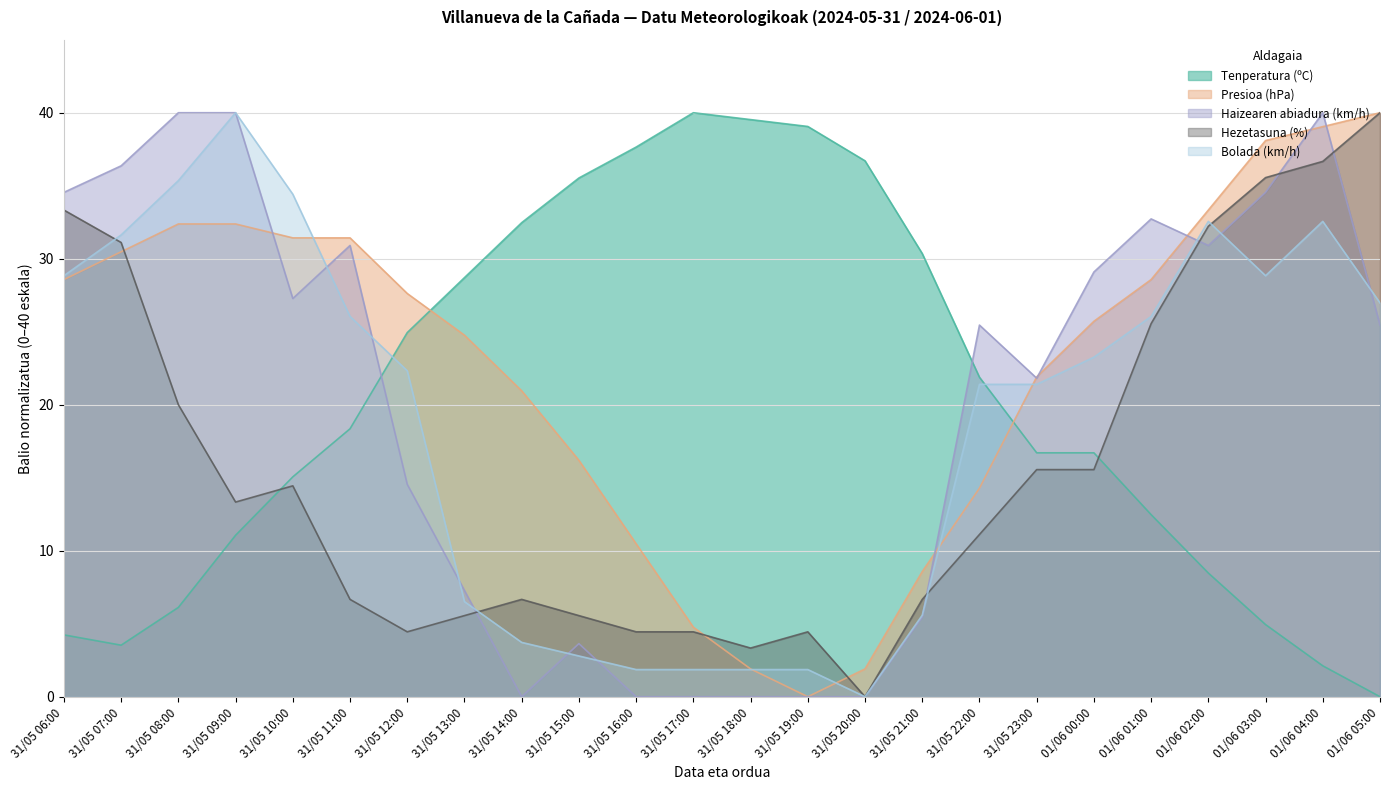

How many intersections are there between Bolada (km/h) and Hezetasuna (%)?

4